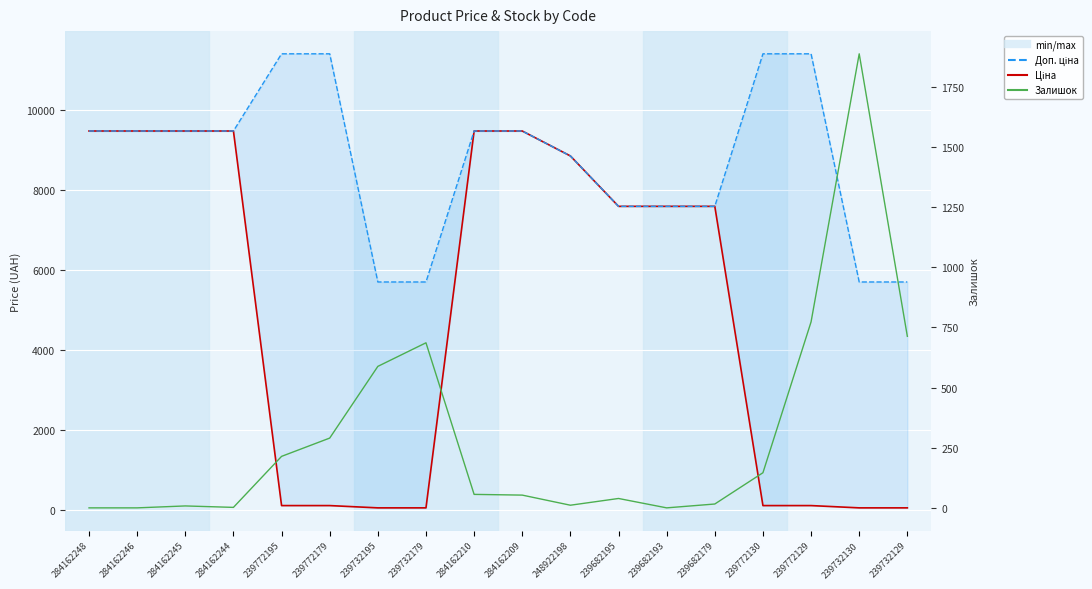

What is the value of the Залишок point at the 15th from the left?

146.0